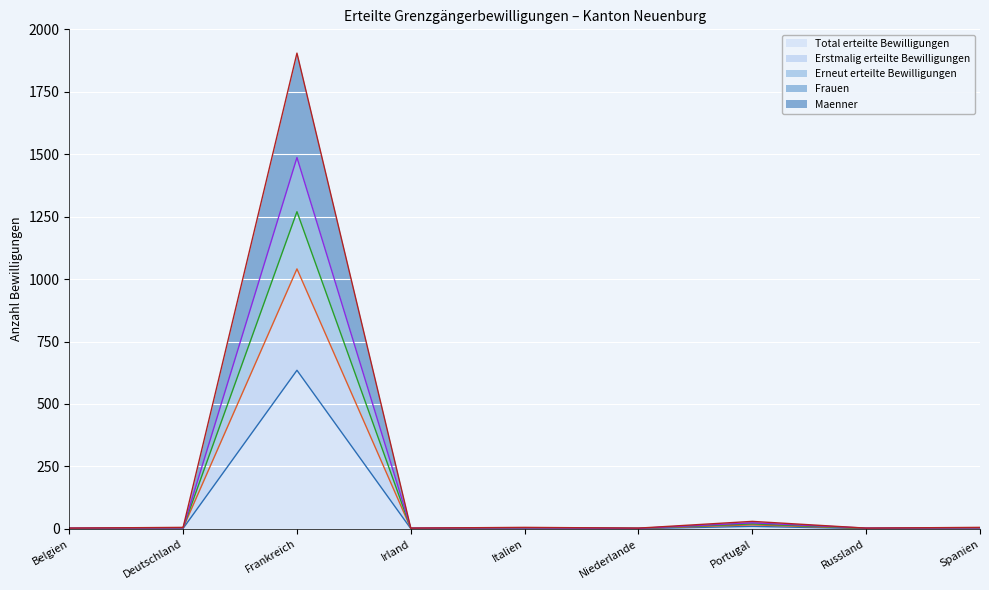

Which series has the largest total across all categories?

Total erteilte Bewilligungen